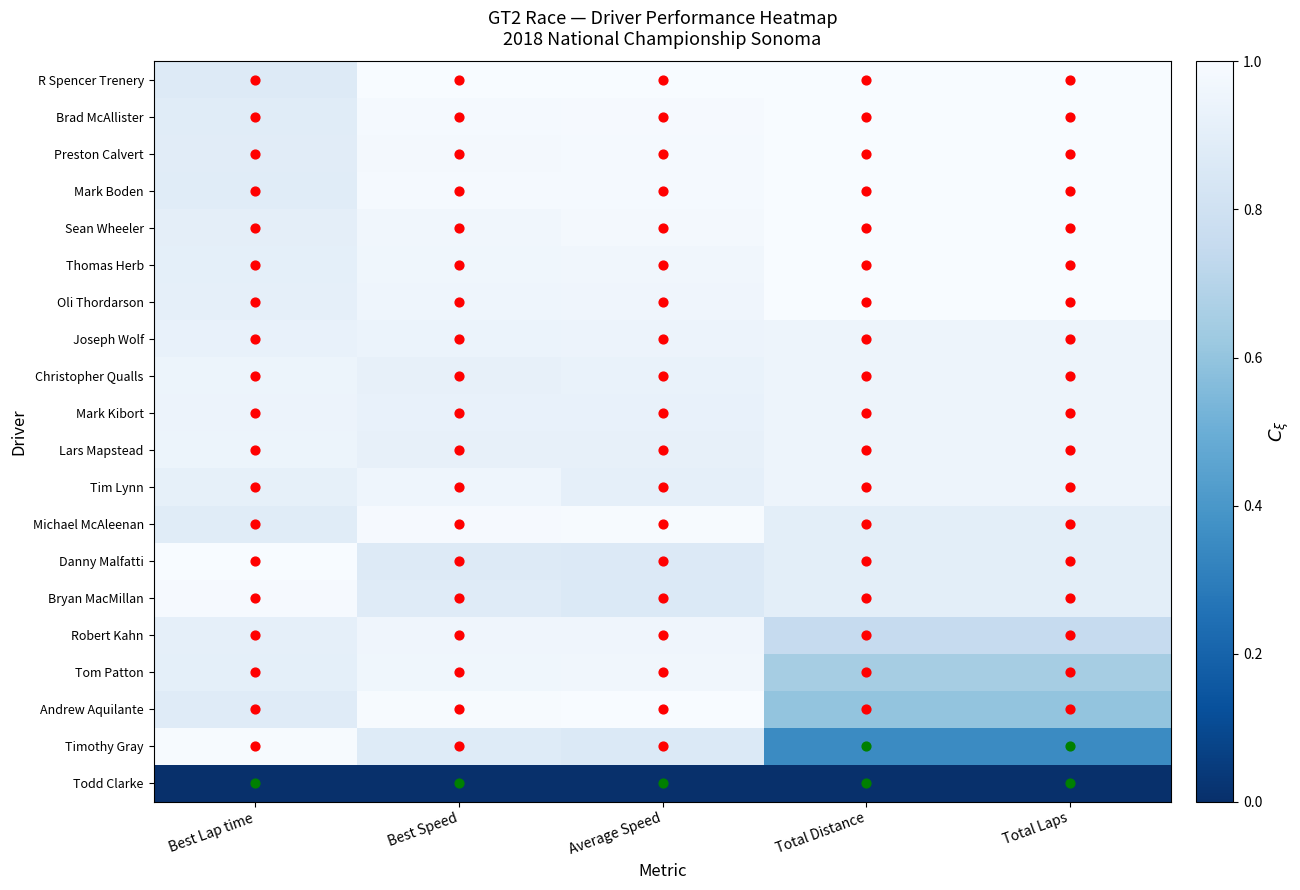

Reading left to right, what are all the values shown in this chart?

R Spencer Trenery: Best Lap time=0.9	Best Speed=1.0	Average Speed=1.0	Total Distance=1.0	Total Laps=1.0
Brad McAllister: Best Lap time=0.9	Best Speed=1.0	Average Speed=1.0	Total Distance=1.0	Total Laps=1.0
Preston Calvert: Best Lap time=0.9	Best Speed=1.0	Average Speed=1.0	Total Distance=1.0	Total Laps=1.0
Mark Boden: Best Lap time=0.9	Best Speed=1.0	Average Speed=1.0	Total Distance=1.0	Total Laps=1.0
Sean Wheeler: Best Lap time=0.9	Best Speed=1.0	Average Speed=1.0	Total Distance=1.0	Total Laps=1.0
Thomas Herb: Best Lap time=0.9	Best Speed=1.0	Average Speed=1.0	Total Distance=1.0	Total Laps=1.0
Oli Thordarson: Best Lap time=0.9	Best Speed=1.0	Average Speed=1.0	Total Distance=1.0	Total Laps=1.0
Joseph Wolf: Best Lap time=0.9	Best Speed=0.9	Average Speed=0.9	Total Distance=1.0	Total Laps=0.9
Christopher Qualls: Best Lap time=0.9	Best Speed=0.9	Average Speed=0.9	Total Distance=1.0	Total Laps=0.9
Mark Kibort: Best Lap time=0.9	Best Speed=0.9	Average Speed=0.9	Total Distance=1.0	Total Laps=0.9
Lars Mapstead: Best Lap time=0.9	Best Speed=0.9	Average Speed=0.9	Total Distance=1.0	Total Laps=0.9
Tim Lynn: Best Lap time=0.9	Best Speed=1.0	Average Speed=0.9	Total Distance=1.0	Total Laps=0.9
Michael McAleenan: Best Lap time=0.9	Best Speed=1.0	Average Speed=1.0	Total Distance=0.9	Total Laps=0.9
Danny Malfatti: Best Lap time=1.0	Best Speed=0.9	Average Speed=0.9	Total Distance=0.9	Total Laps=0.9
Bryan MacMillan: Best Lap time=1.0	Best Speed=0.9	Average Speed=0.9	Total Distance=0.9	Total Laps=0.9
Robert Kahn: Best Lap time=0.9	Best Speed=1.0	Average Speed=1.0	Total Distance=0.8	Total Laps=0.8
Tom Patton: Best Lap time=0.9	Best Speed=1.0	Average Speed=1.0	Total Distance=0.7	Total Laps=0.7
Andrew Aquilante: Best Lap time=0.9	Best Speed=1.0	Average Speed=1.0	Total Distance=0.6	Total Laps=0.6
Timothy Gray: Best Lap time=1.0	Best Speed=0.9	Average Speed=0.9	Total Distance=0.4	Total Laps=0.3
Todd Clarke: Best Lap time=0.0	Best Speed=0.0	Average Speed=0.0	Total Distance=0.0	Total Laps=0.0